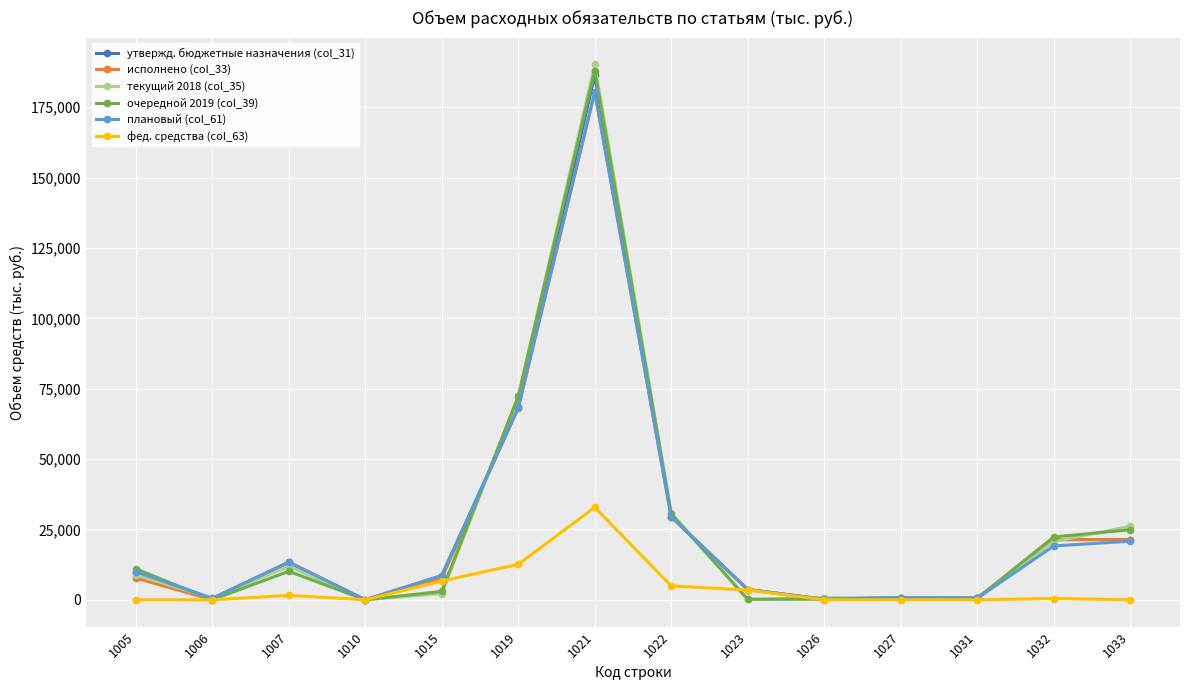

What is the minimum value for текущий 2018 (col_35)?

6.0